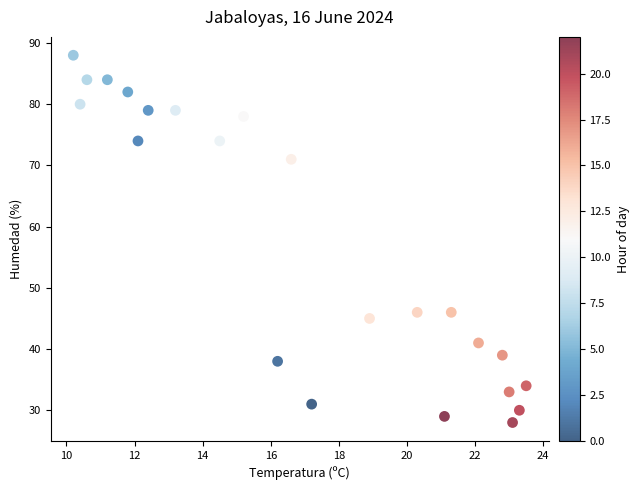

What is the range of Y values (max minus min)?

60